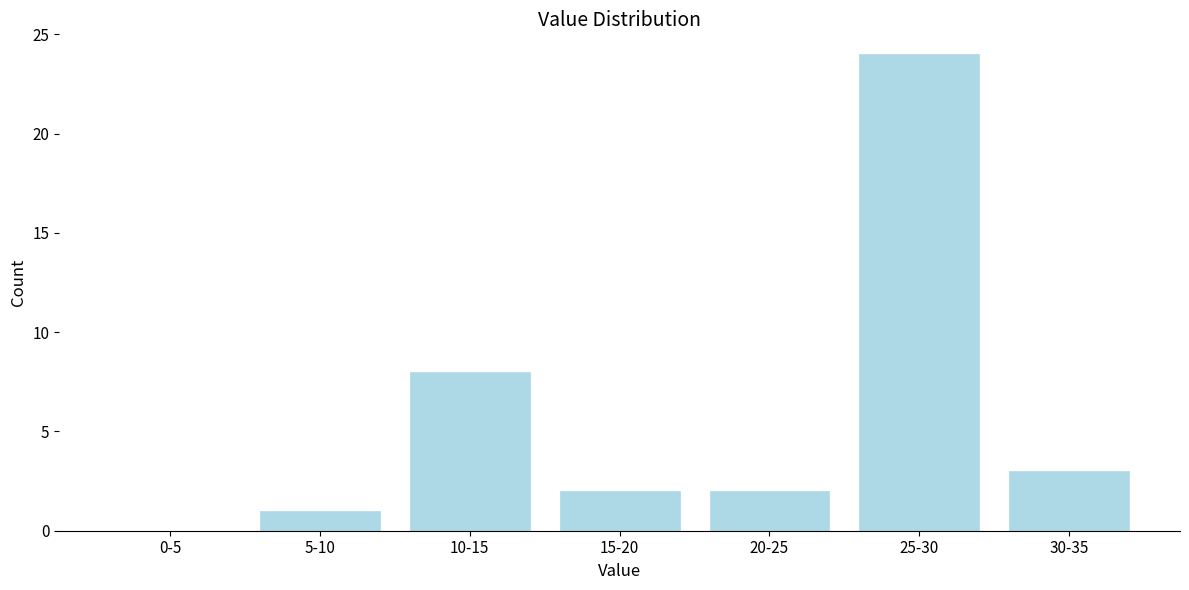

Reading left to right, transcribe all the data shown in this chart.

0-5=0	5-10=1	10-15=8	15-20=2	20-25=2	25-30=24	30-35=3